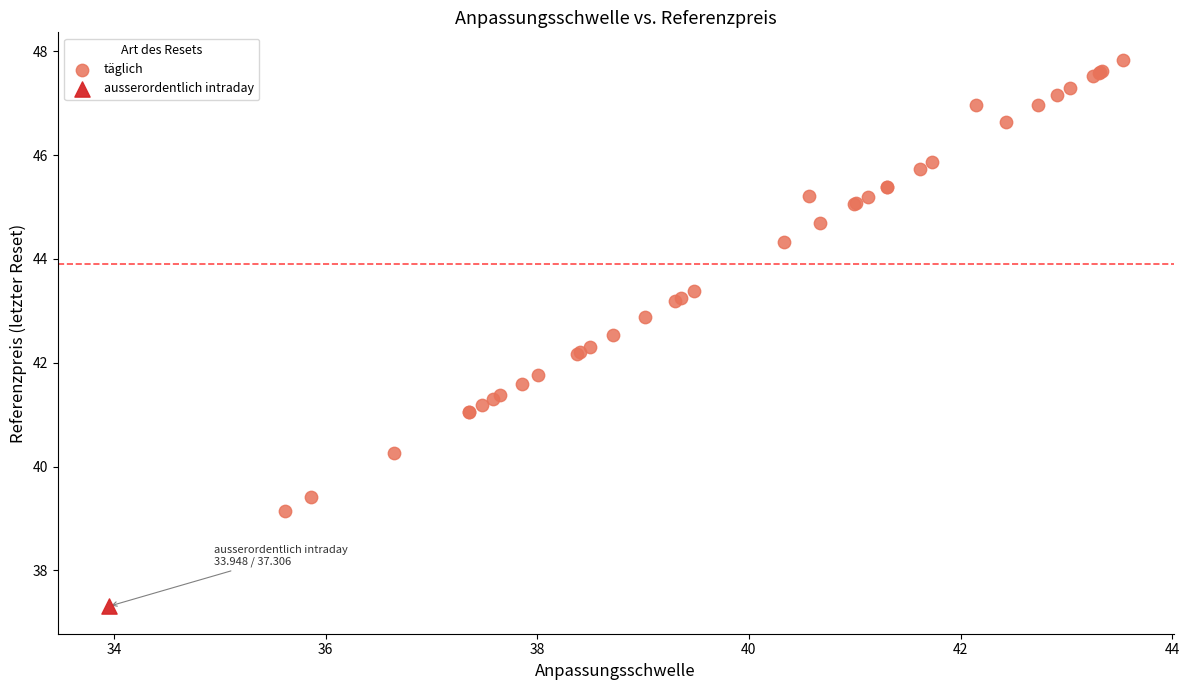

What are all the series names shown in the legend?

täglich, ausserordentlich intraday